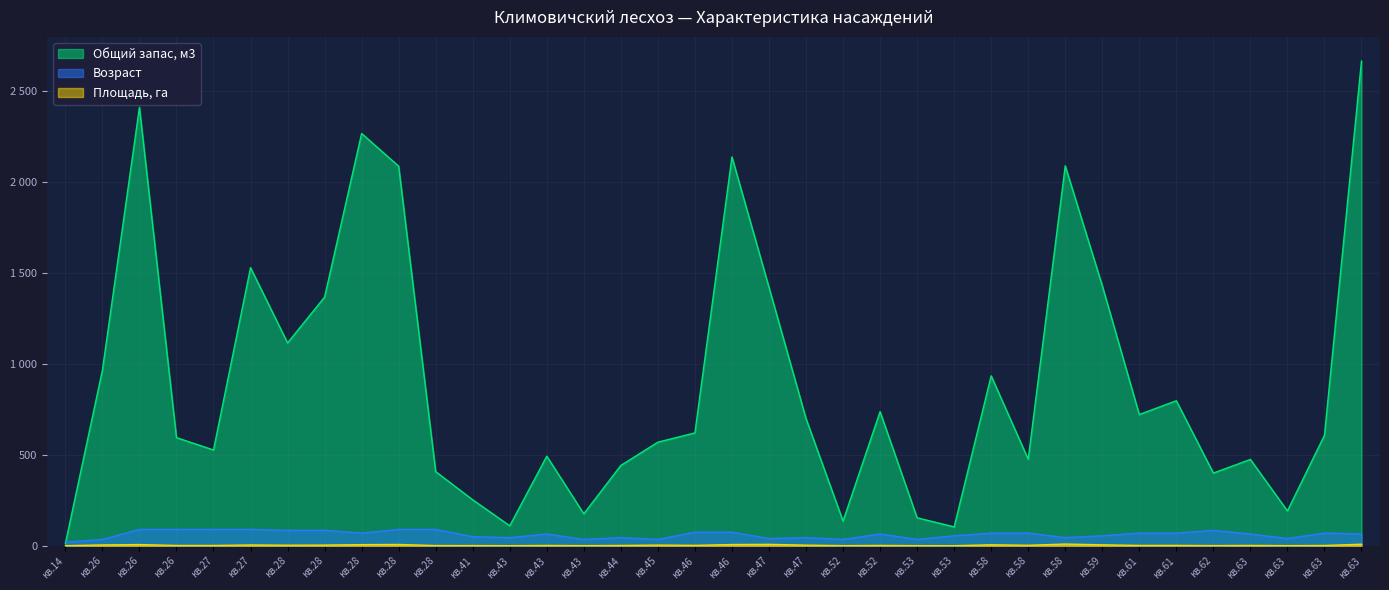

What is the difference between the maximum and minimum values in the Общий запас, м3 series?

2654.0